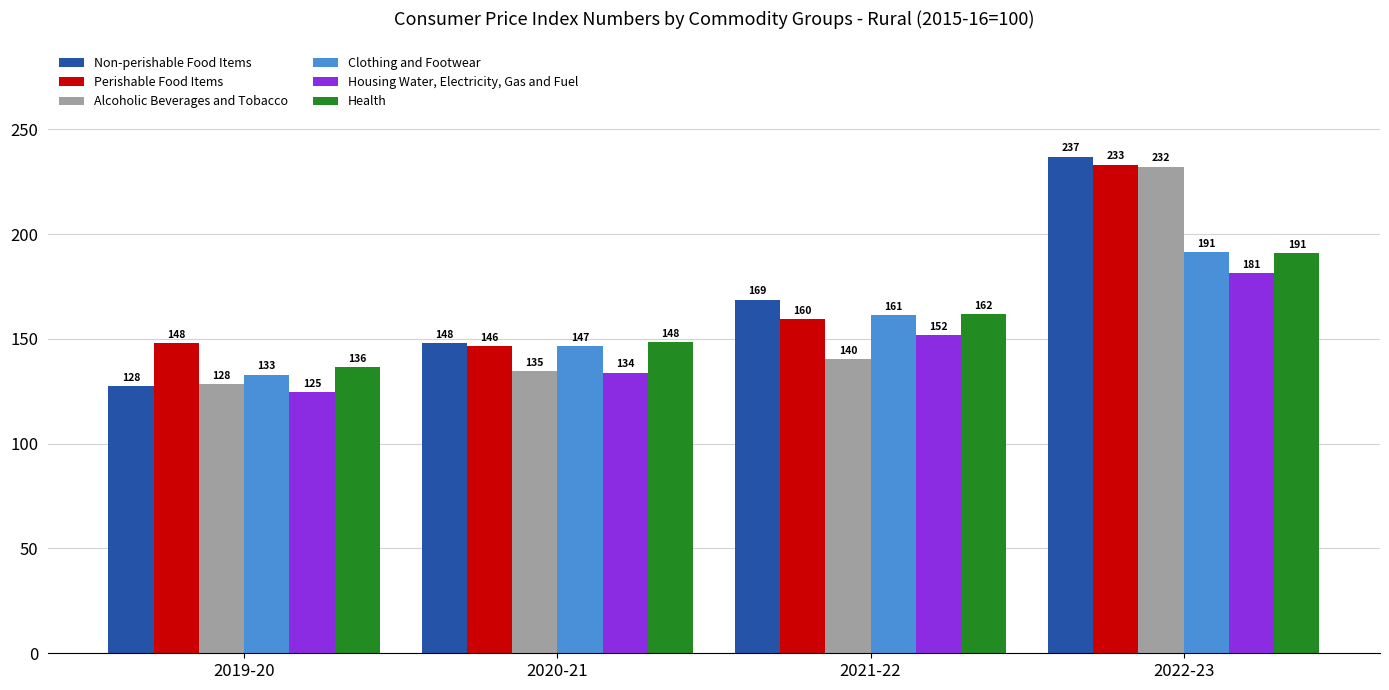

True or false: Clothing and Footwear has a value of 161.2 at 2021-22.

True